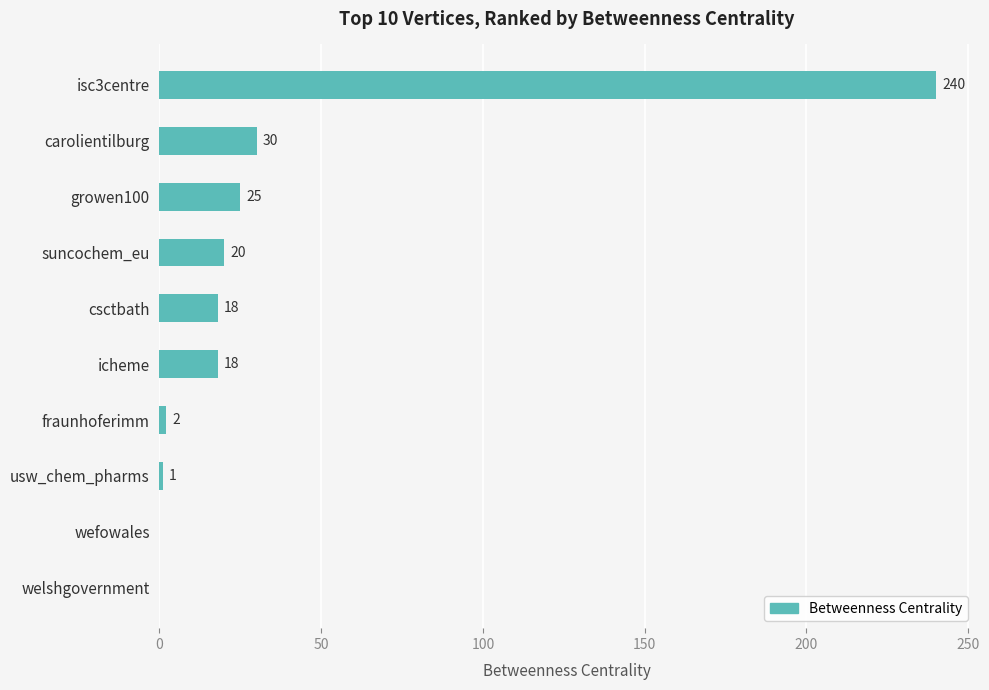

Approximately how many times larger is the value at suncochem_eu compared to usw_chem_pharms?

20.0